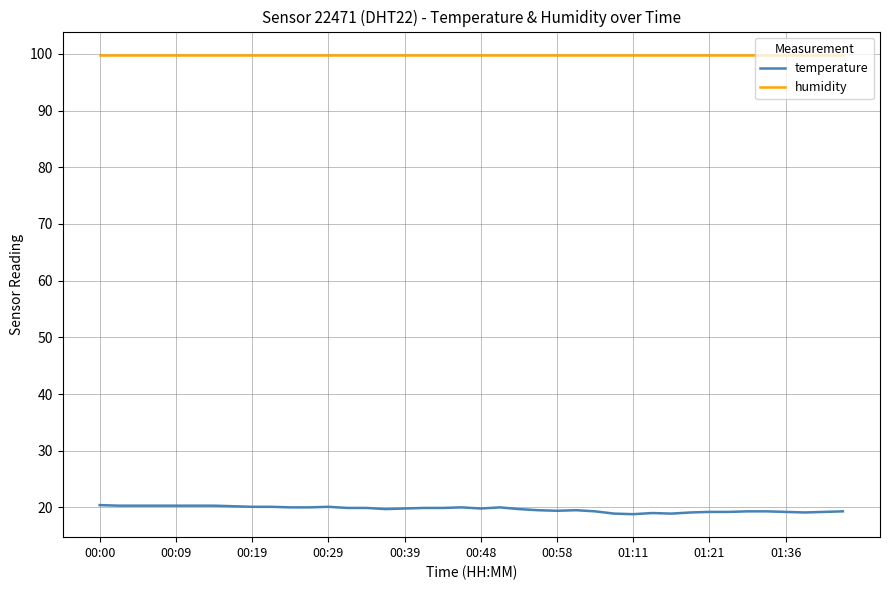

Which series has the largest total across all categories?

humidity